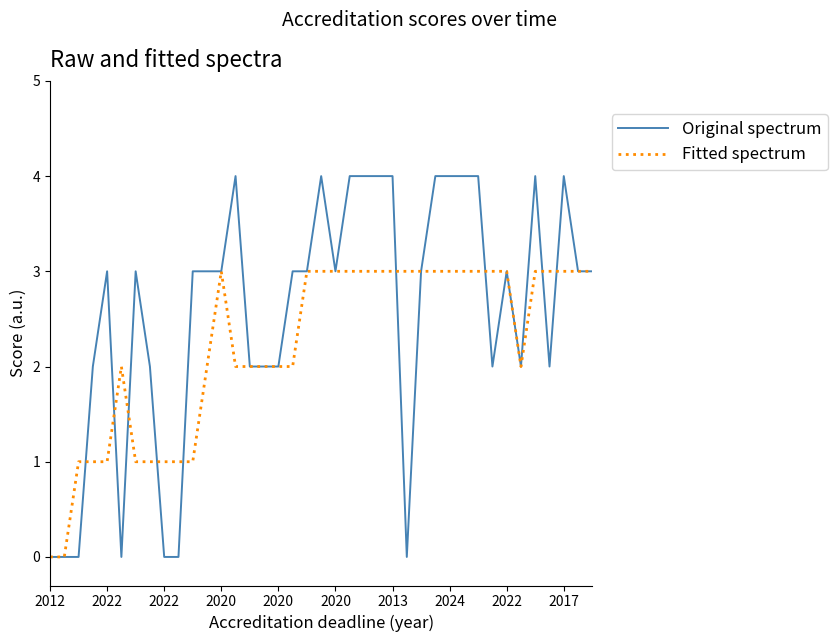

Rank the series by their average value, from lowest to highest.

Fitted spectrum, Original spectrum